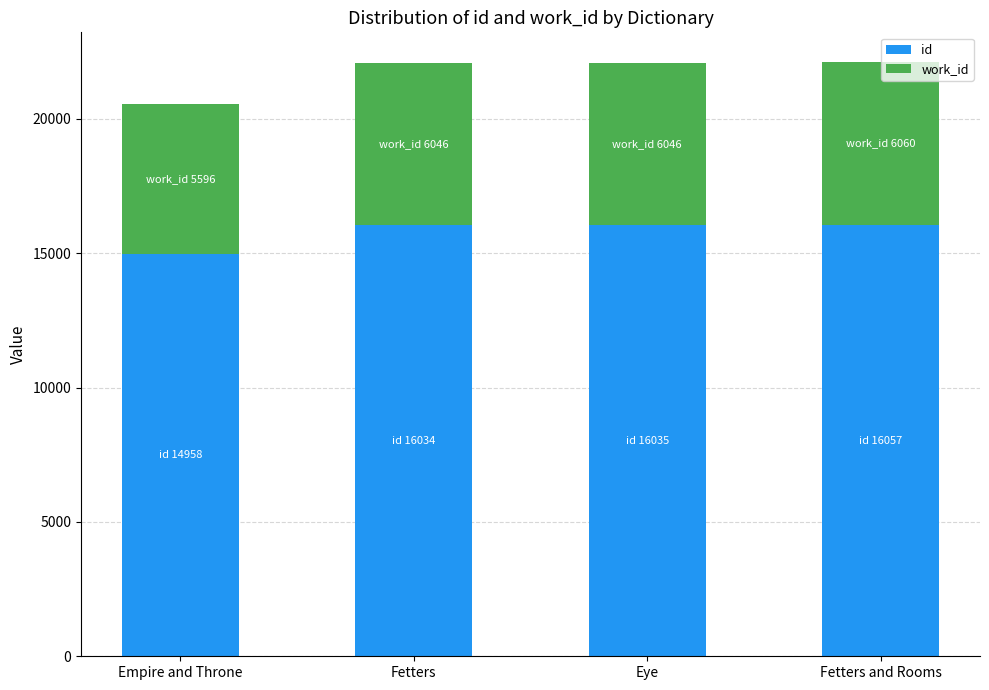

How many categories are shown in the chart?

4